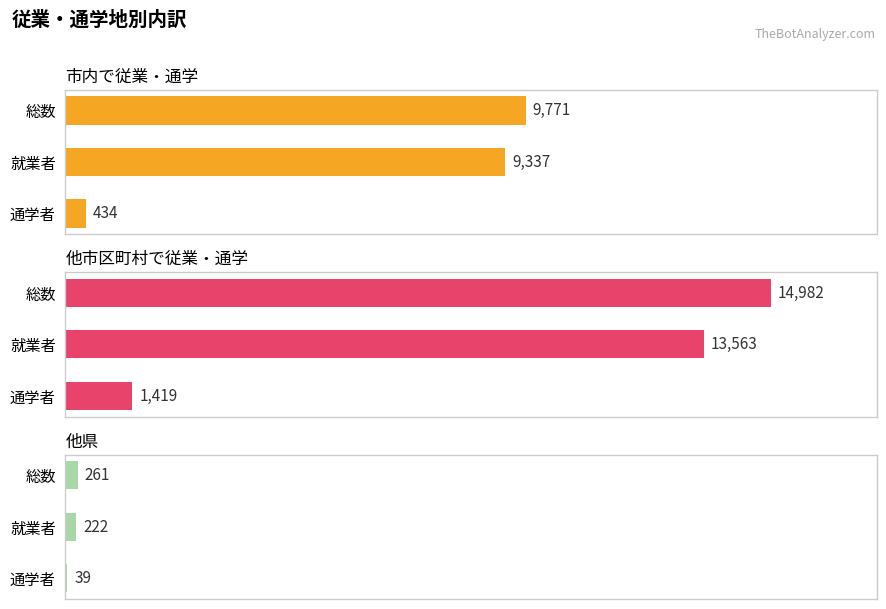

Read the 他県 value at 総数.

261